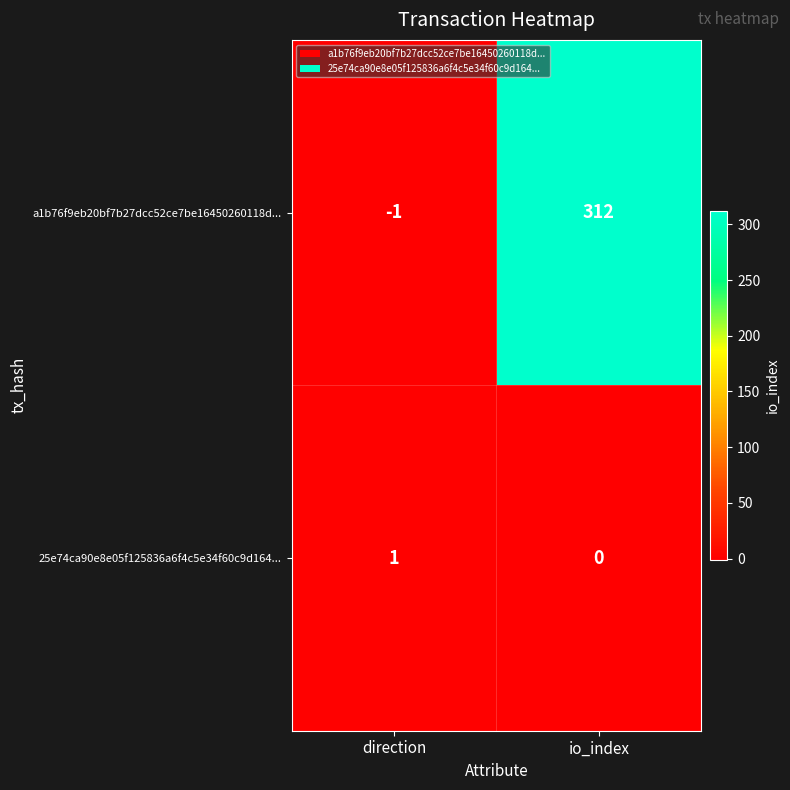

Reading right to left, what are all the values shown in this chart?

a1b76f9eb20bf7b27dcc52ce7be16450260118d...: 312	-1
25e74ca90e8e05f125836a6f4c5e34f60c9d164...: 0	1